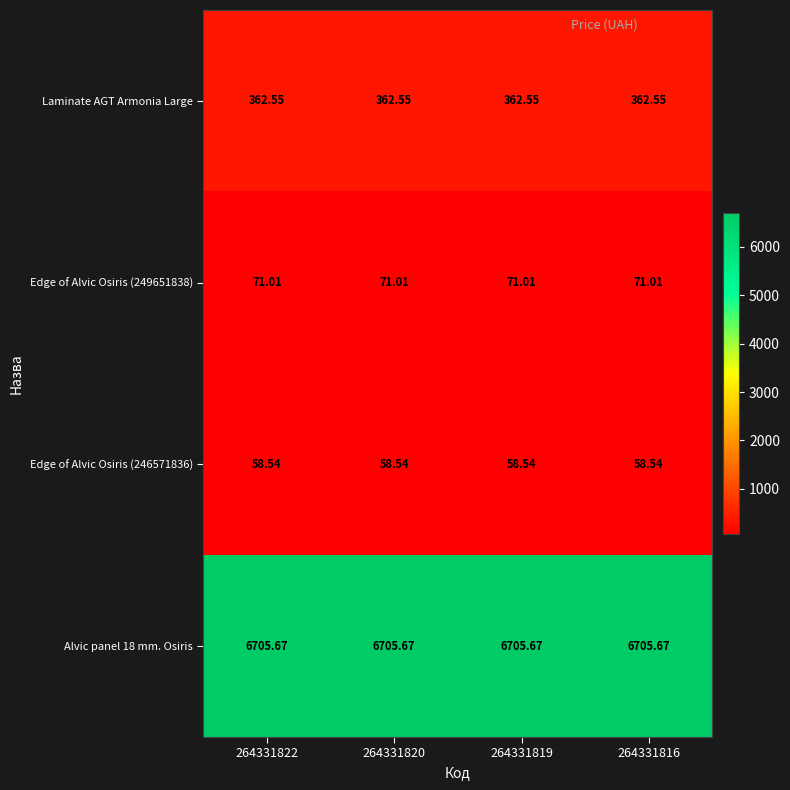

Is the value of Edge of Alvic Osiris (249651838) at 264331820 greater than the value of Edge of Alvic Osiris (246571836) at 264331820?

Yes